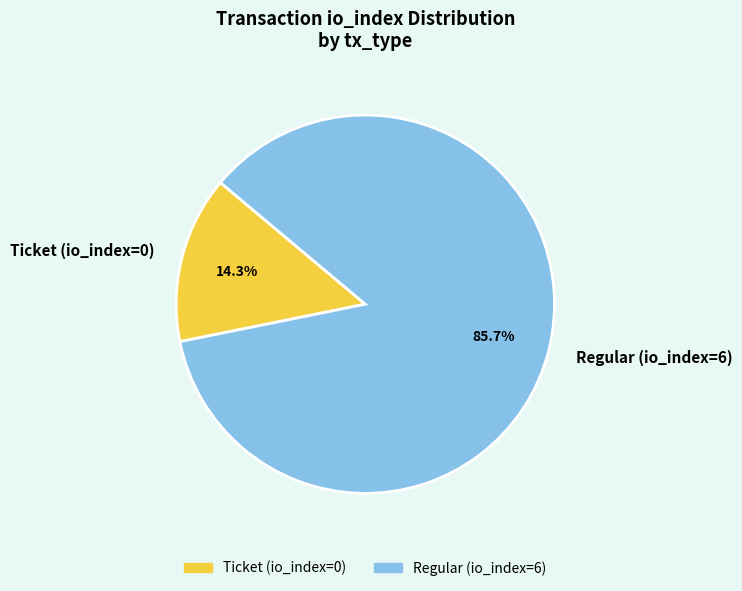

To the nearest percent, what portion does Regular (io_index=6) represent?

86%